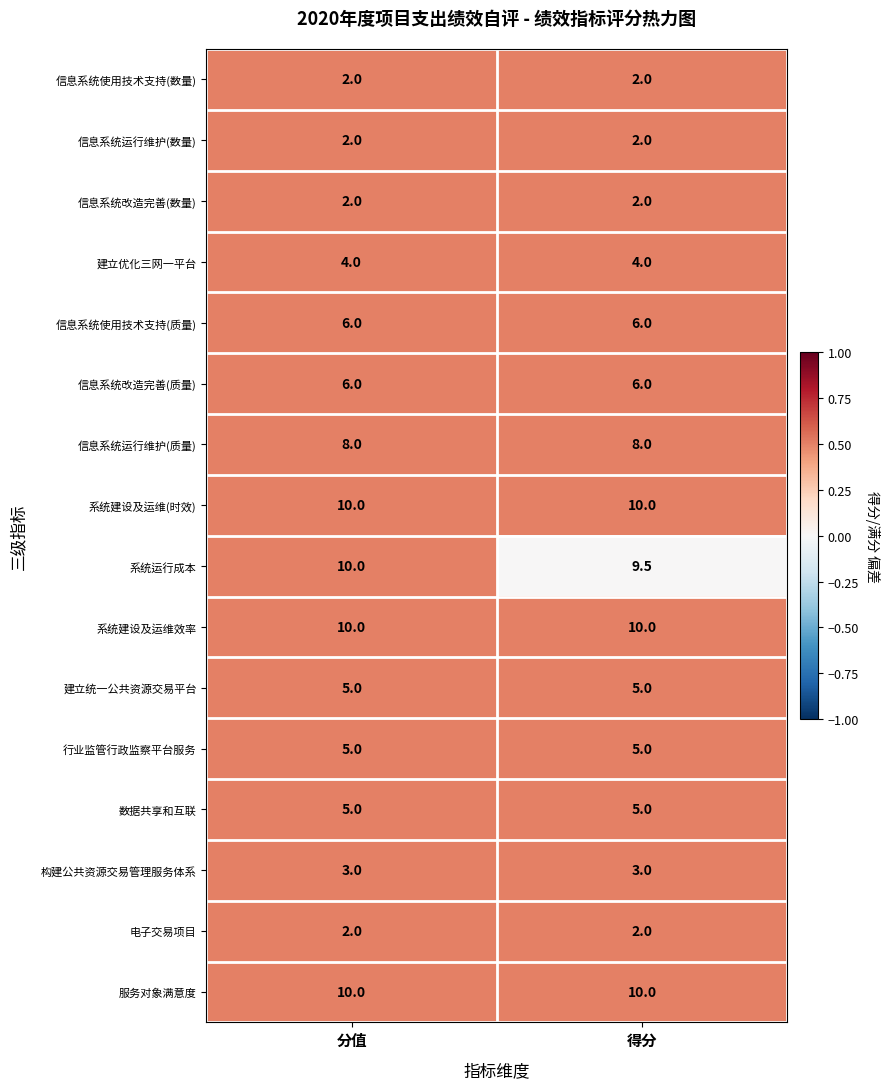

Read the 行业监管行政监察平台服务 value at 得分.

5.0